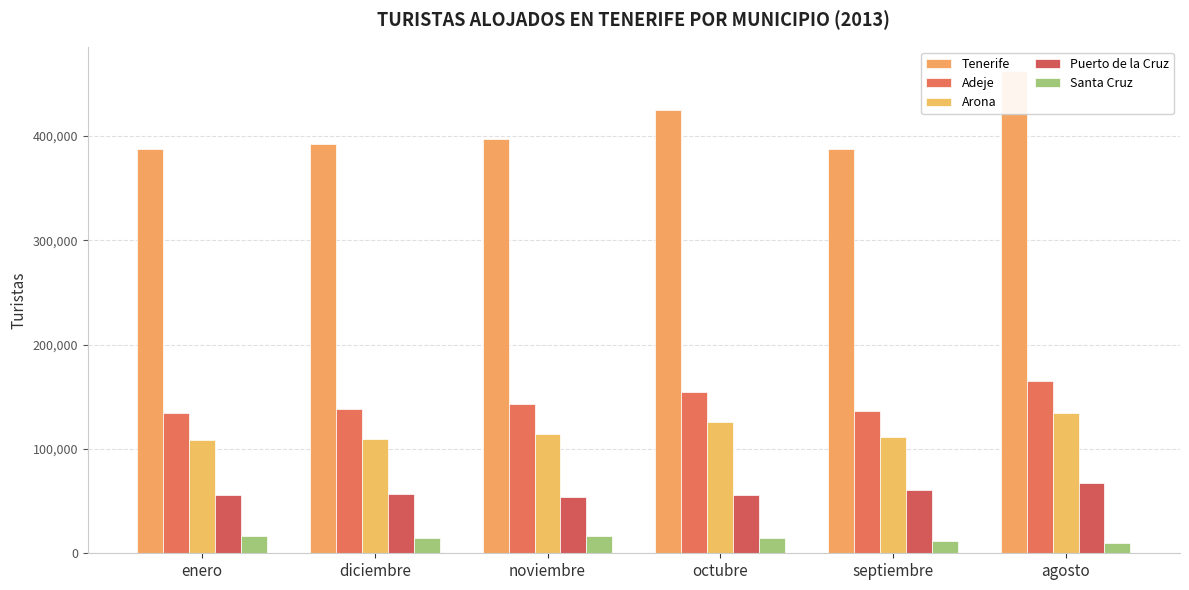

Where is Puerto de la Cruz nearest to the value 60804?

septiembre